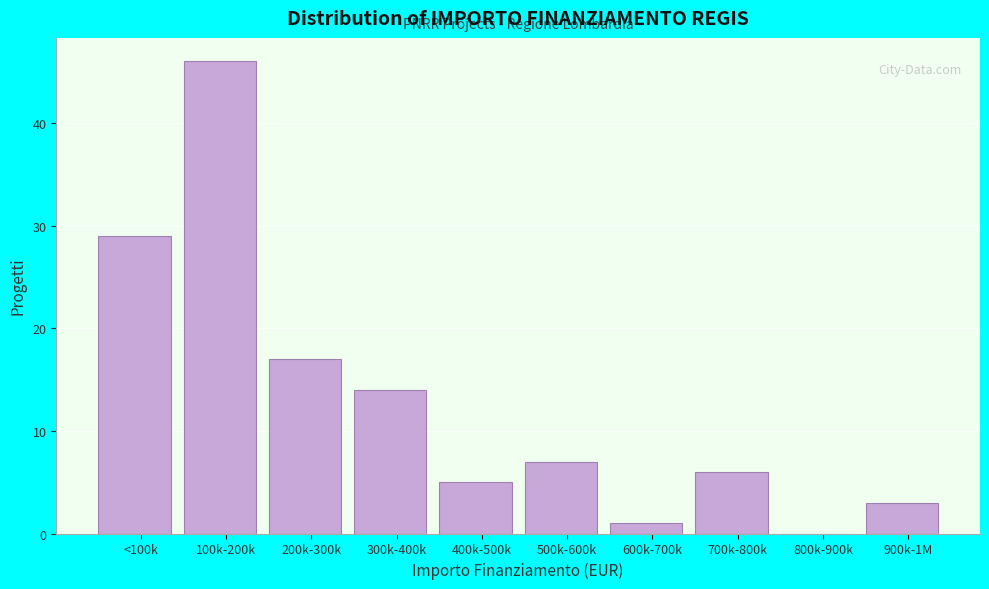

Reading left to right, transcribe all the data shown in this chart.

<100k=29	100k-200k=46	200k-300k=17	300k-400k=14	400k-500k=5	500k-600k=7	600k-700k=1	700k-800k=6	800k-900k=0	900k-1M=3